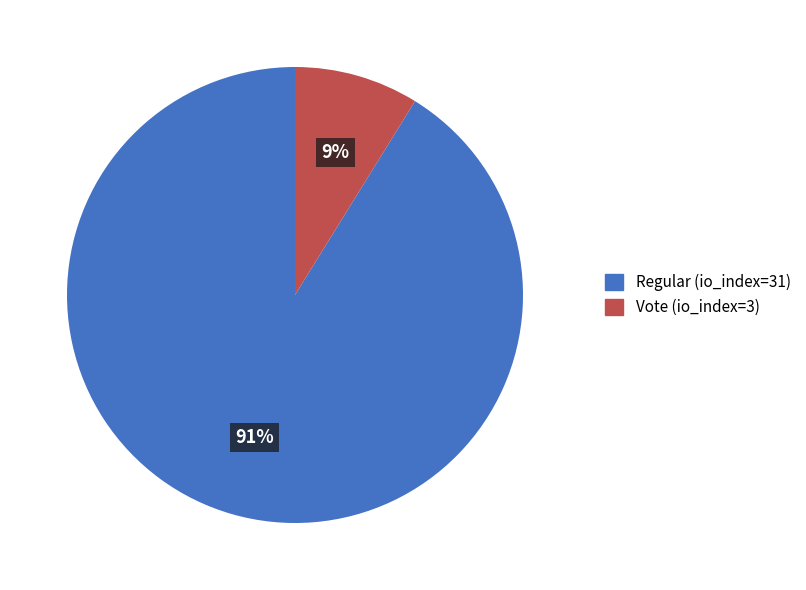

Which has a higher value, Vote (io_index=3) or Regular (io_index=31)?

Regular (io_index=31)